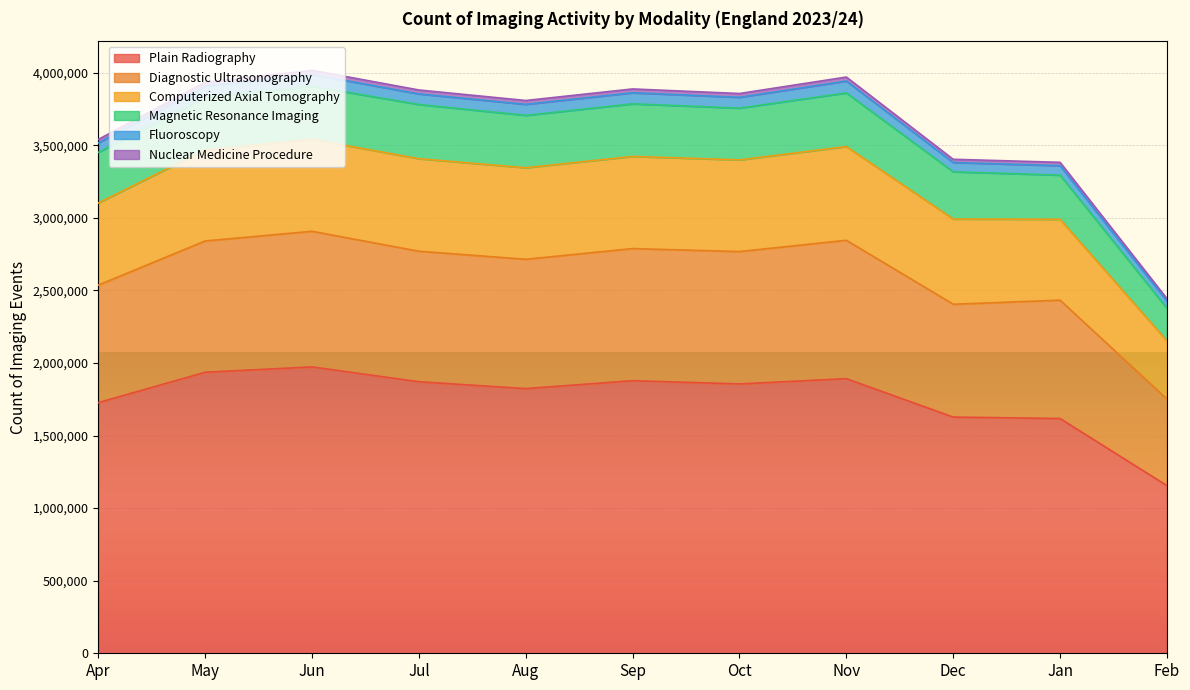

The value of Plain Radiography at Nov is 1009826. True or false?

False